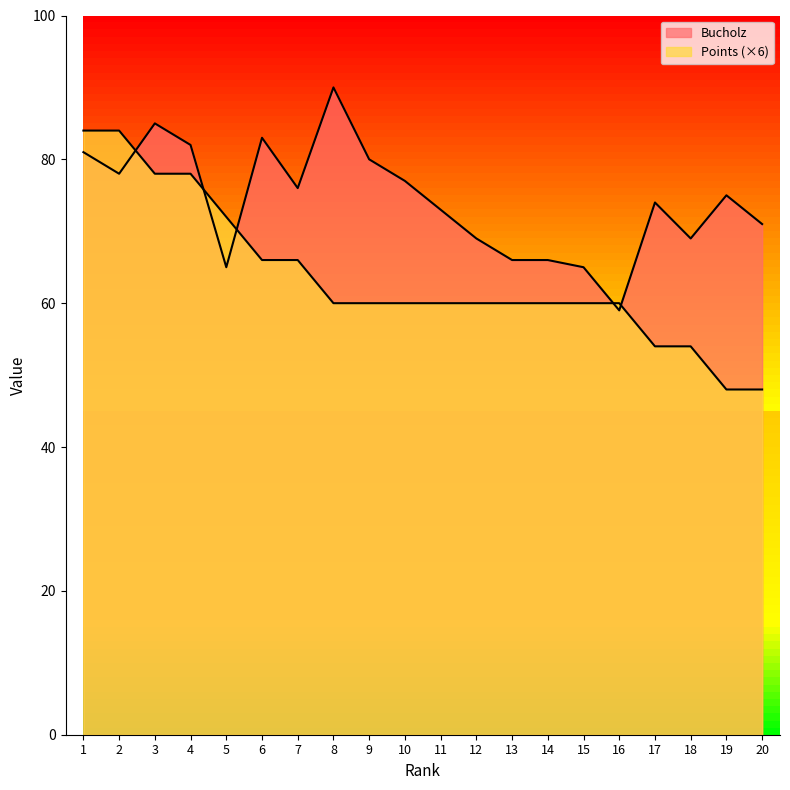

At which category is the sum across all series the highest?

1